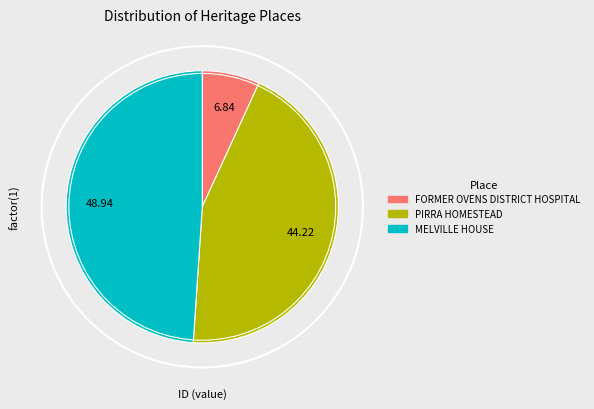

Approximately how many times larger is the value at MELVILLE HOUSE compared to PIRRA HOMESTEAD?

1.1